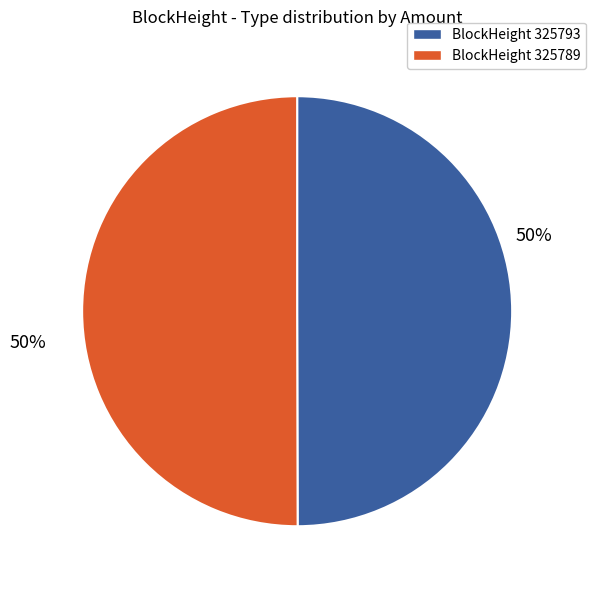

What is the ratio of the value at BlockHeight 325789 to the value at BlockHeight 325793?

1.0